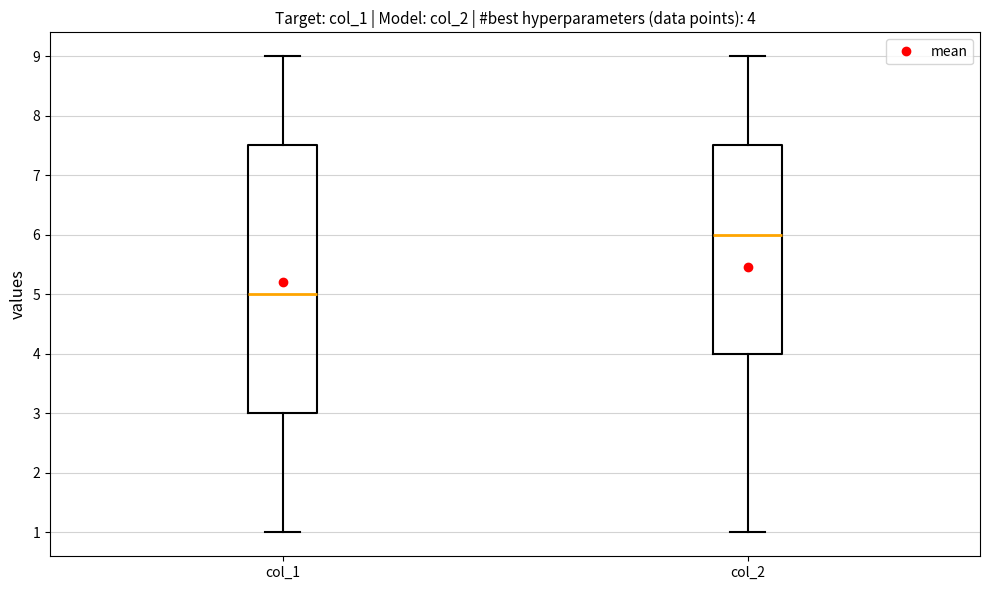

Which box has the lowest median line?

col_1